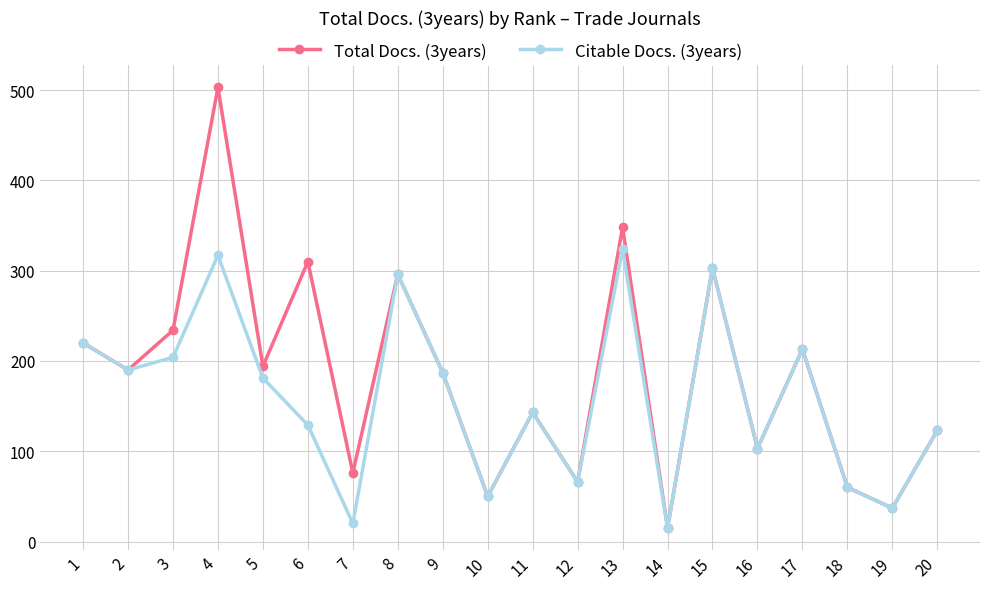

Which series has the largest range (max minus min)?

Total Docs. (3years)